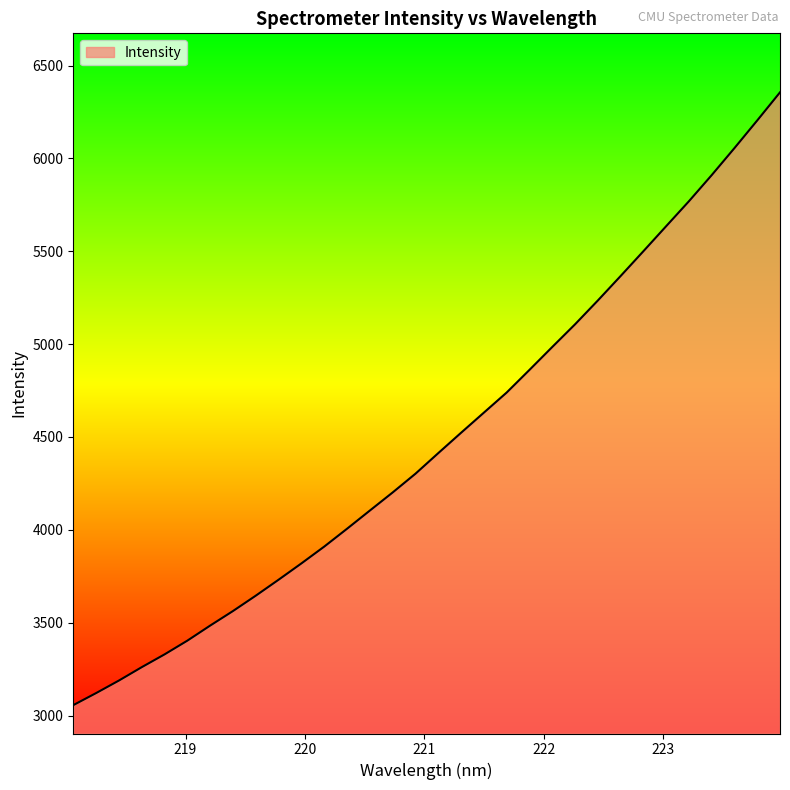

True or false: there are more than 2 points higher than both neighbors.

False